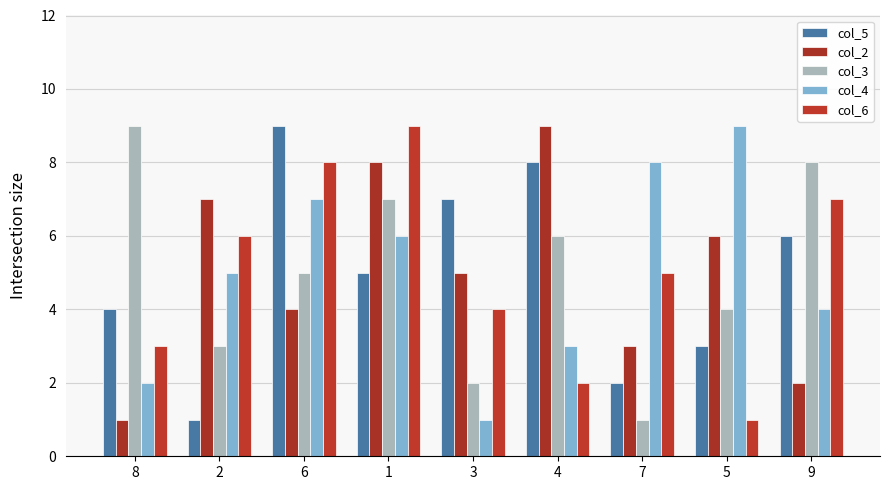

What is the maximum value for col_2?

9